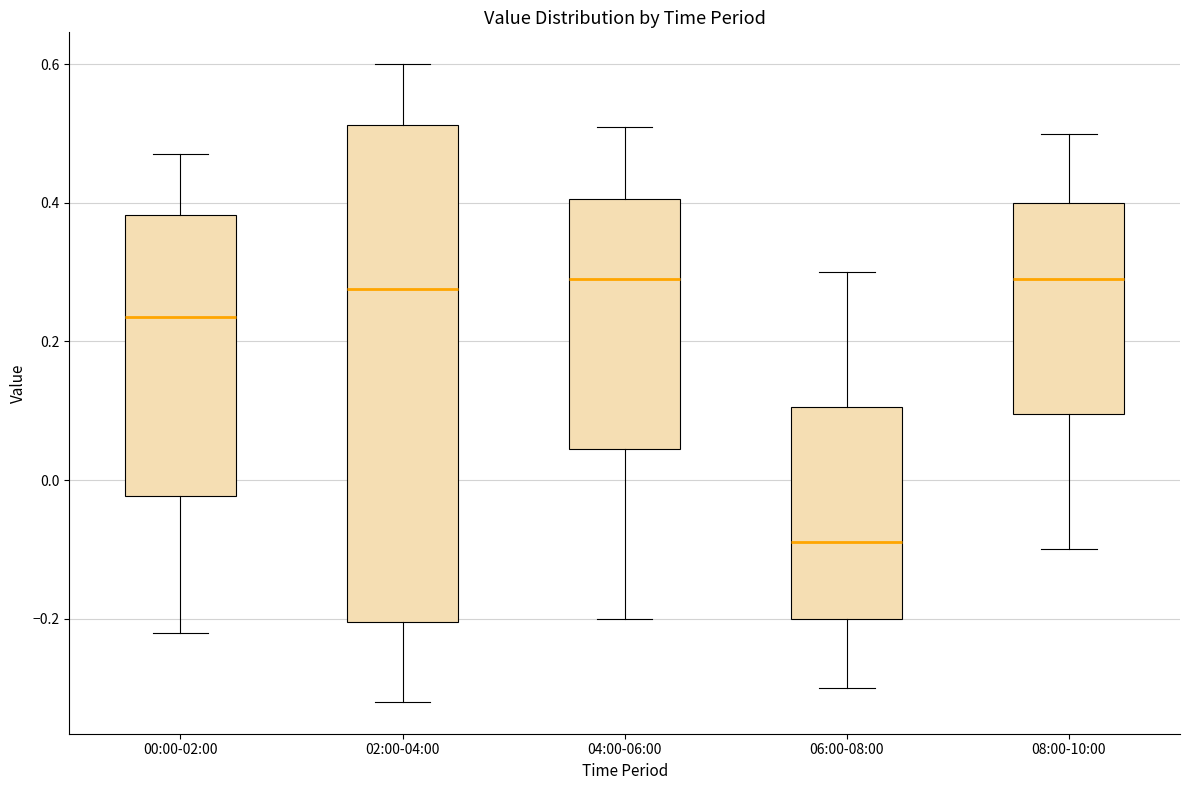

Which box is the tallest, from its lower edge to its upper edge?

02:00-04:00